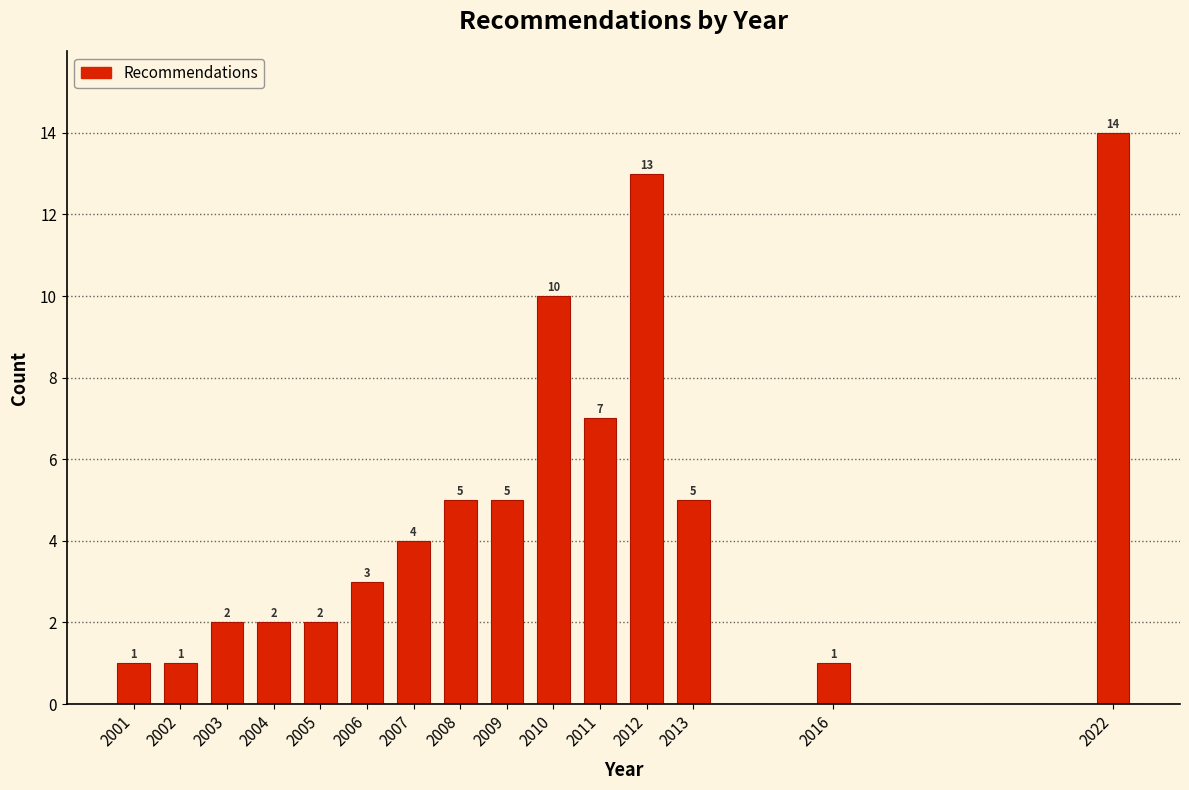

Reading right to left, extract all data points from this chart.

14	1	5	13	7	10	5	5	4	3	2	2	2	1	1